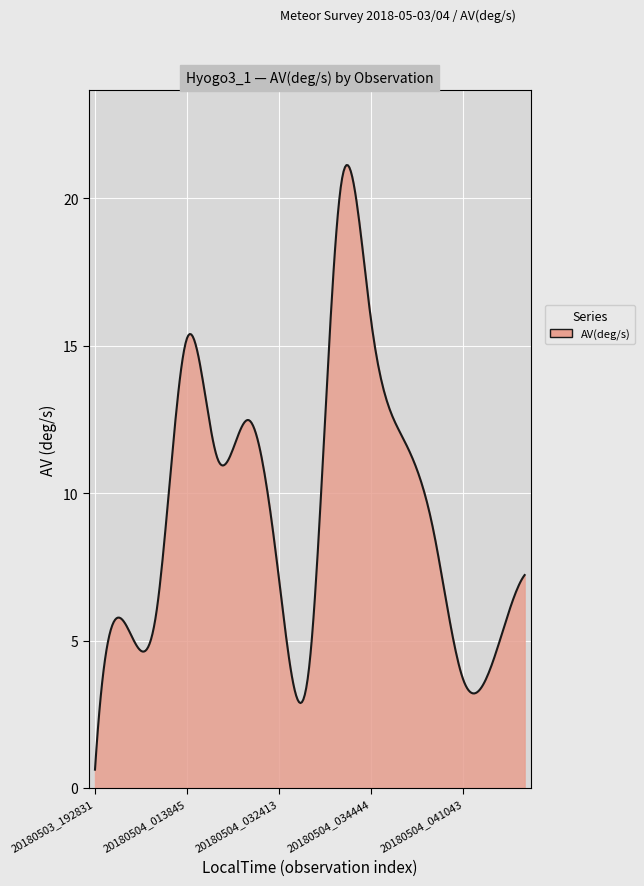

What is the maximum value shown in the chart?

21.1